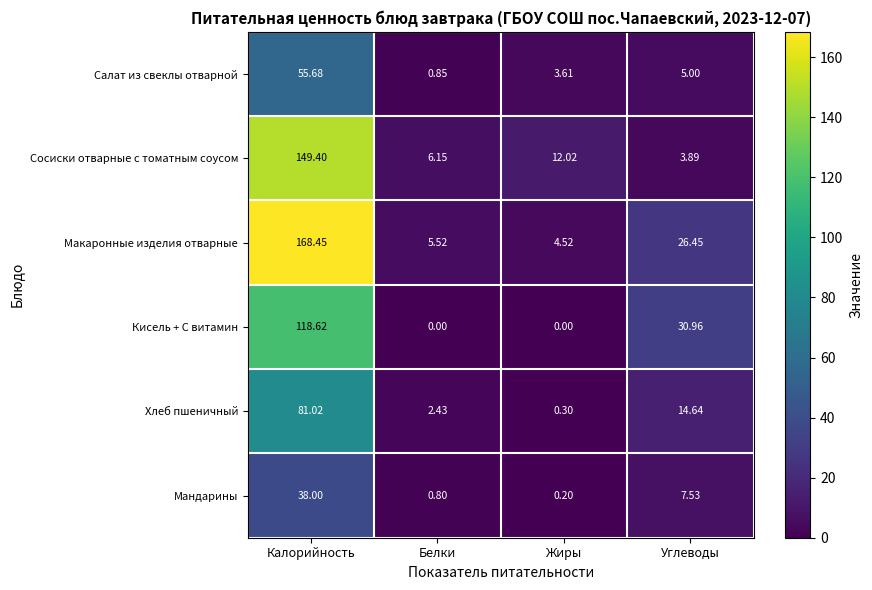

Rank the categories by Макаронные изделия отварные value from lowest to highest.

Жиры, Белки, Углеводы, Калорийность